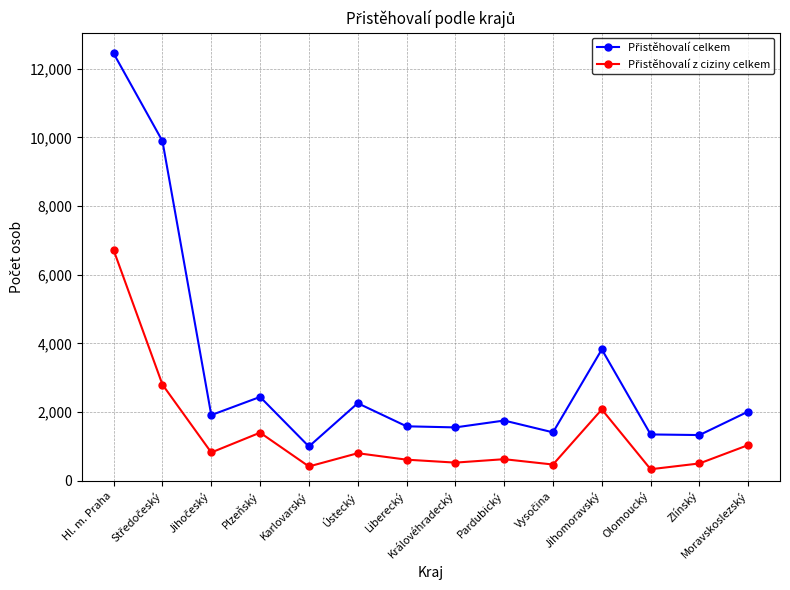

Which category has the highest value across all series?

Hl. m. Praha